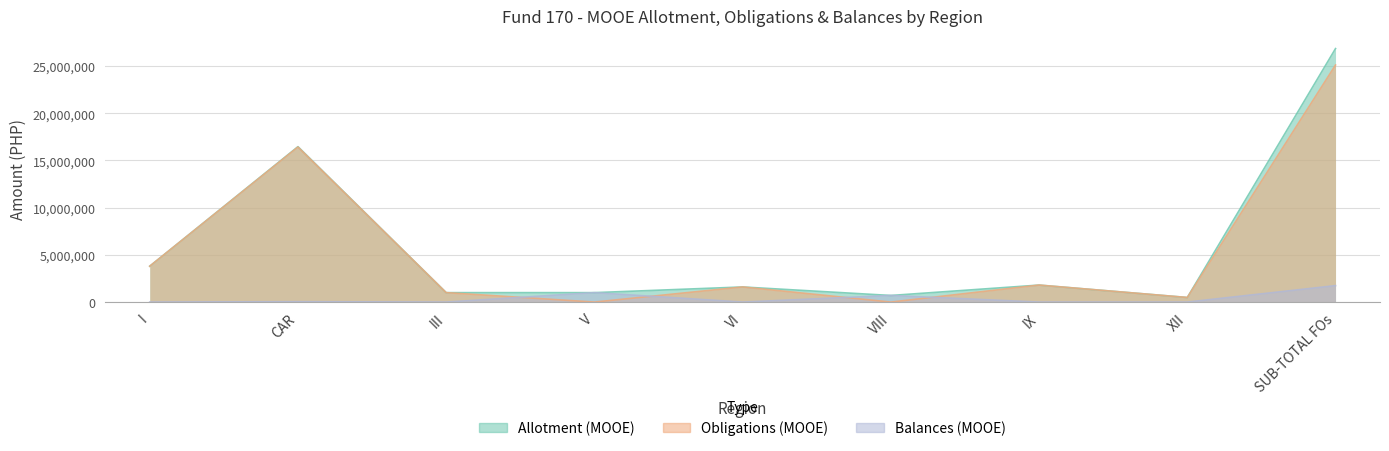

What is the sum of all Obligations (MOOE) values?

50201090